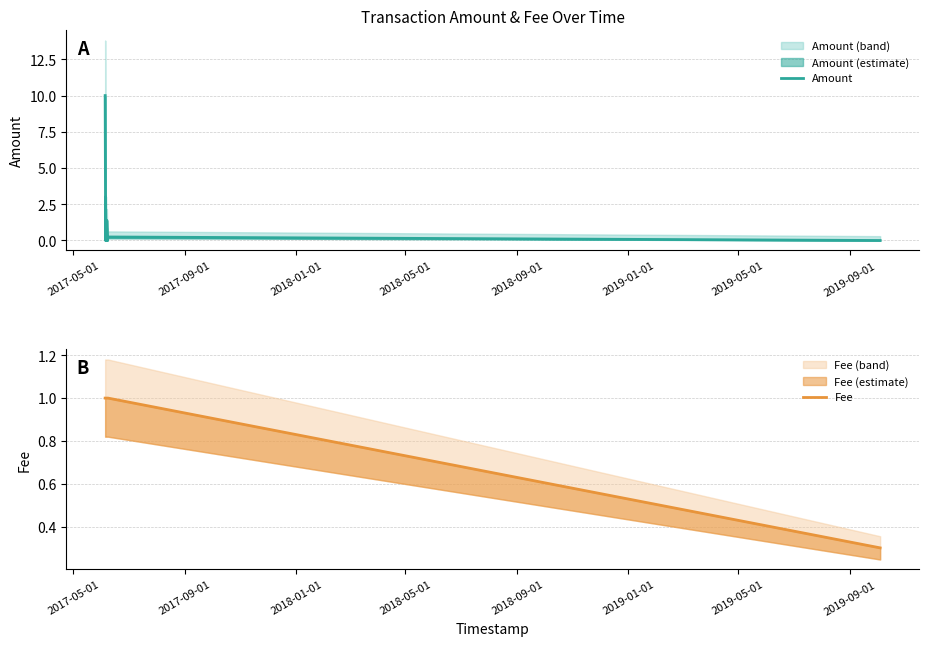

Reading left to right, extract all data points from this chart.

Amount: 10.0	0.0	3.0	0.0	0.0	1.4	0.0	0.2	0.0
Fee: 1.0	1.0	1.0	1.0	1.0	1.0	1.0	1.0	0.3